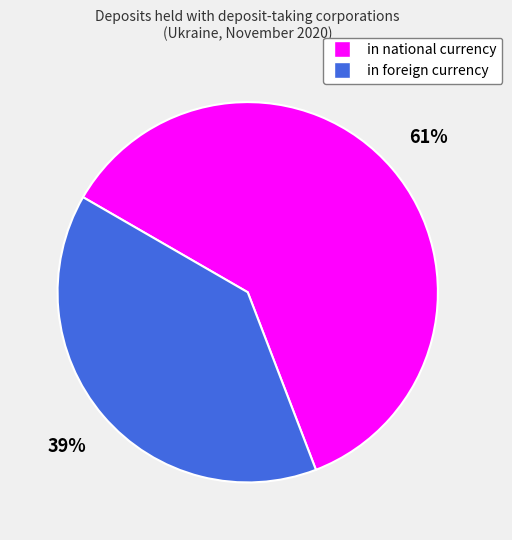

True or false: in national currency accounts for 67% of the total.

False